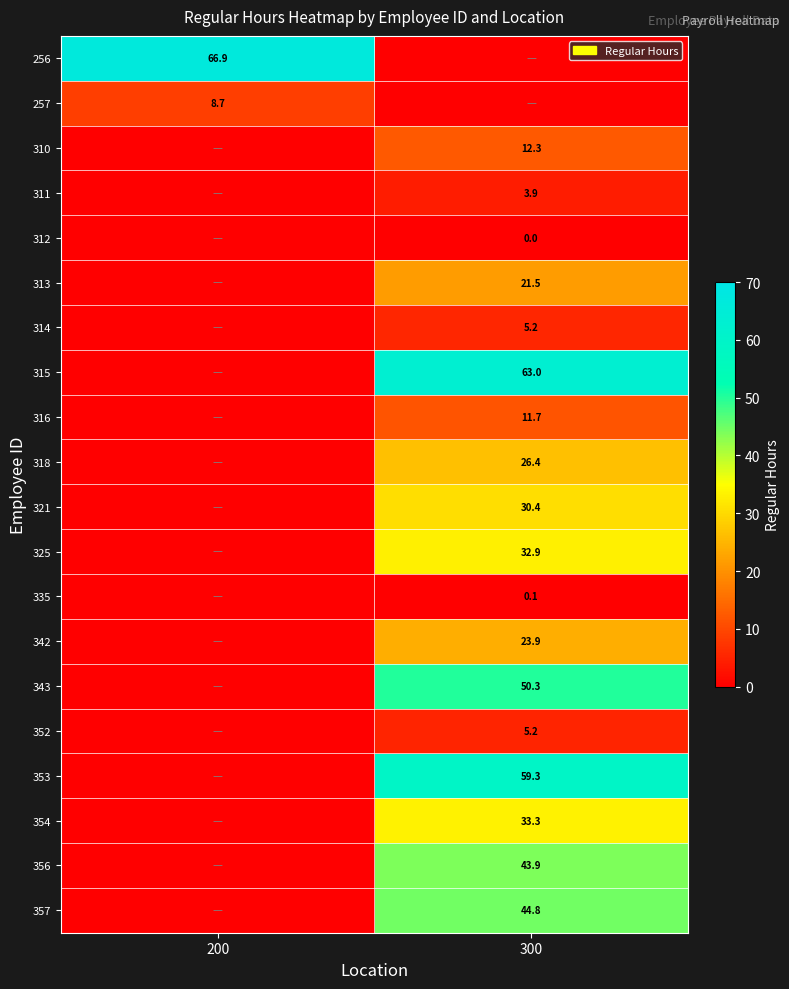

Is the value of 354 at 300 greater than the value of 342 at 300?

Yes